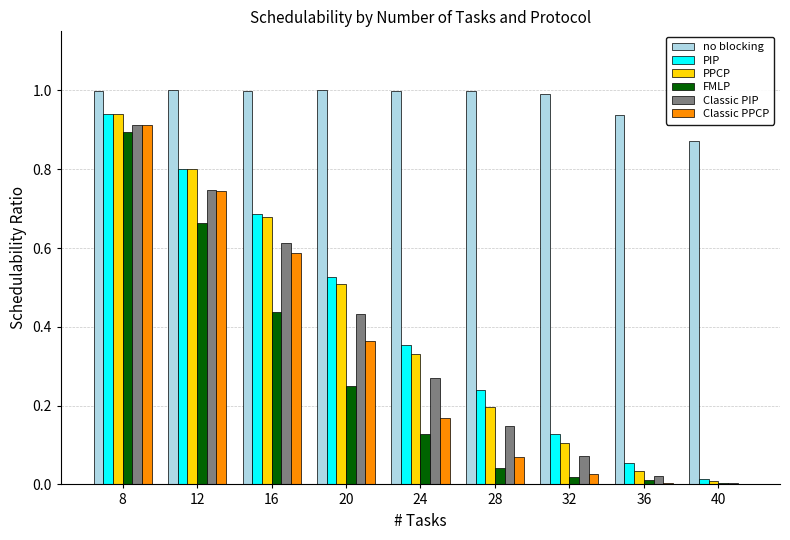

Is the value of Classic PIP at 24 greater than the value of PIP at 28?

Yes